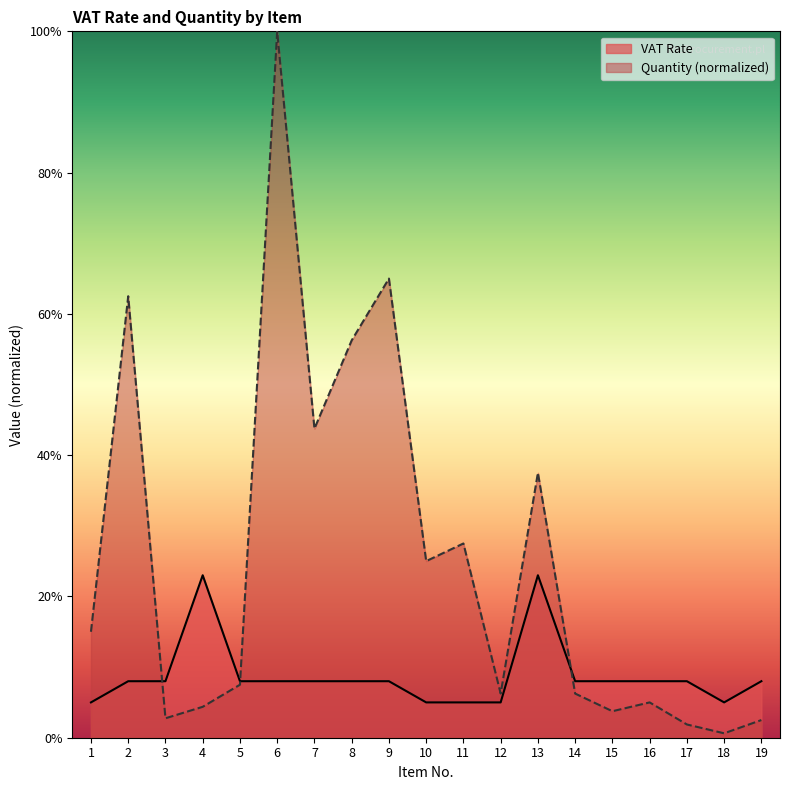

Reading right to left, what are all the values shown in this chart?

VAT Rate: 19=0.1	18=0.1	17=0.1	16=0.1	15=0.1	14=0.1	13=0.2	12=0.1	11=0.1	10=0.1	9=0.1	8=0.1	7=0.1	6=0.1	5=0.1	4=0.2	3=0.1	2=0.1	1=0.1
Quantity: 19=0.0	18=0.0	17=0.0	16=0.1	15=0.0	14=0.1	13=0.4	12=0.1	11=0.3	10=0.2	9=0.7	8=0.6	7=0.4	6=1.0	5=0.1	4=0.0	3=0.0	2=0.6	1=0.1